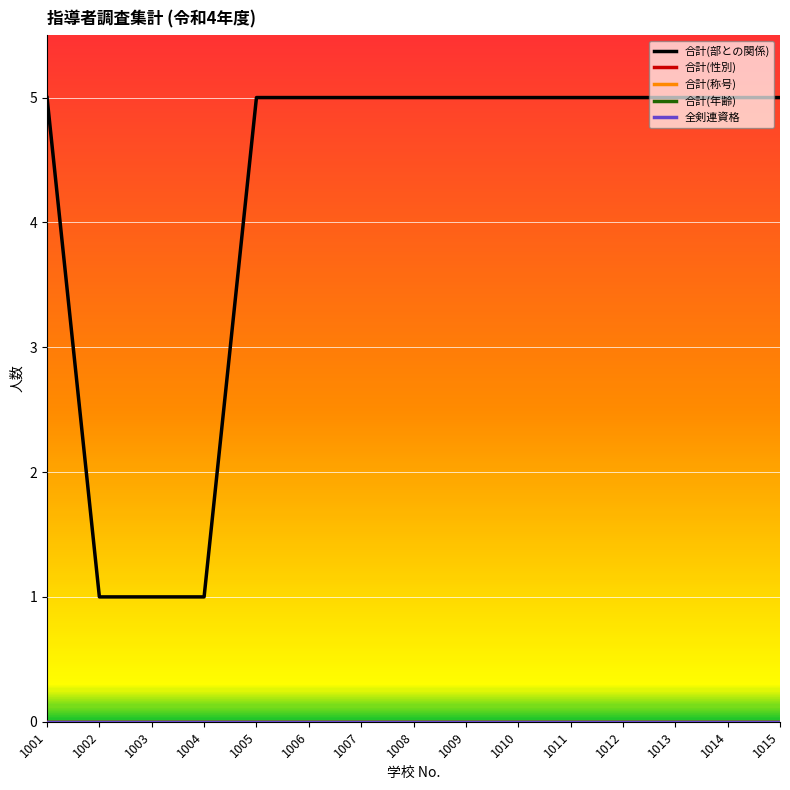

Reading left to right, what are all the values shown in this chart?

合計(部との関係): 1001=5	1002=1	1003=1	1004=1	1005=5	1006=5	1007=5	1008=5	1009=5	1010=5	1011=5	1012=5	1013=5	1014=5	1015=5
合計(性別): 1001=0	1002=0	1003=0	1004=0	1005=0	1006=0	1007=0	1008=0	1009=0	1010=0	1011=0	1012=0	1013=0	1014=0	1015=0
合計(称号): 1001=0	1002=0	1003=0	1004=0	1005=0	1006=0	1007=0	1008=0	1009=0	1010=0	1011=0	1012=0	1013=0	1014=0	1015=0
合計(年齢): 1001=0	1002=0	1003=0	1004=0	1005=0	1006=0	1007=0	1008=0	1009=0	1010=0	1011=0	1012=0	1013=0	1014=0	1015=0
全剣連資格: 1001=0	1002=0	1003=0	1004=0	1005=0	1006=0	1007=0	1008=0	1009=0	1010=0	1011=0	1012=0	1013=0	1014=0	1015=0